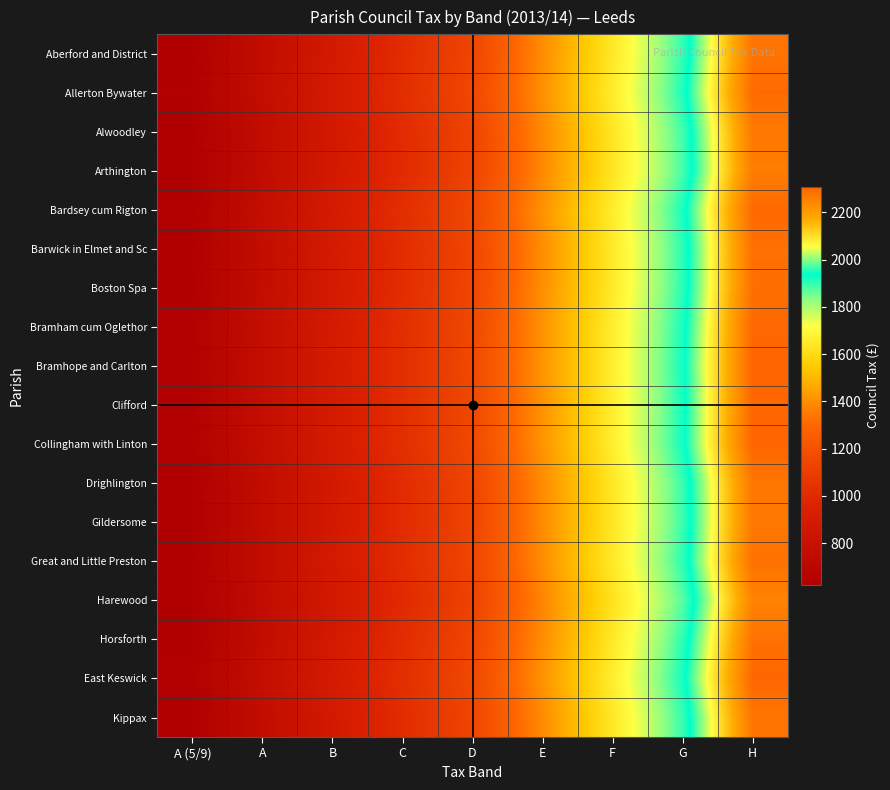

Reading left to right, what are all the values shown in this chart?

Aberford and District: A (5/9)=632.8	A=759.3	B=885.9	C=1012.4	D=1139.0	E=1392.1	F=1645.2	G=1898.3	H=2278.0
Allerton Bywater: A (5/9)=638.2	A=765.8	B=893.4	C=1021.1	D=1148.7	E=1404.0	F=1659.2	G=1914.5	H=2297.4
Alwoodley: A (5/9)=629.8	A=755.8	B=881.8	C=1007.7	D=1133.7	E=1385.6	F=1637.6	G=1889.5	H=2267.4
Arthington: A (5/9)=628.1	A=753.7	B=879.3	C=1005.0	D=1130.6	E=1381.8	F=1633.1	G=1884.3	H=2261.2
Bardsey cum Rigton: A (5/9)=639.1	A=767.0	B=894.8	C=1022.6	D=1150.4	E=1406.1	F=1661.7	G=1917.4	H=2300.9
Barwick in Elmet and Sc: A (5/9)=634.8	A=761.7	B=888.6	C=1015.6	D=1142.5	E=1396.5	F=1650.3	G=1904.2	H=2285.1
Boston Spa: A (5/9)=635.3	A=762.3	B=889.4	C=1016.4	D=1143.5	E=1397.6	F=1651.7	G=1905.8	H=2287.0
Bramham cum Oglethor: A (5/9)=639.8	A=767.7	B=895.7	C=1023.6	D=1151.6	E=1407.5	F=1663.4	G=1919.3	H=2303.2
Bramhope and Carlton: A (5/9)=641.3	A=769.5	B=897.8	C=1026.1	D=1154.3	E=1410.8	F=1667.3	G=1923.9	H=2308.6
Clifford: A (5/9)=640.2	A=768.2	B=896.2	C=1024.3	D=1152.3	E=1408.4	F=1664.4	G=1920.5	H=2304.6
Collingham with Linton: A (5/9)=641.2	A=769.5	B=897.7	C=1026.0	D=1154.2	E=1410.7	F=1667.2	G=1923.7	H=2308.4
Drighlington: A (5/9)=631.7	A=758.1	B=884.4	C=1010.8	D=1137.1	E=1389.8	F=1642.5	G=1895.2	H=2274.2
Gildersome: A (5/9)=630.8	A=757.0	B=883.1	C=1009.3	D=1135.4	E=1387.8	F=1640.1	G=1892.4	H=2270.9
Great and Little Preston: A (5/9)=634.6	A=761.5	B=888.4	C=1015.3	D=1142.2	E=1396.0	F=1649.9	G=1903.7	H=2284.4
Harewood: A (5/9)=624.5	A=749.4	B=874.3	C=999.2	D=1124.0	E=1373.8	F=1623.6	G=1873.4	H=2248.1
Horsforth: A (5/9)=633.9	A=760.6	B=887.4	C=1014.2	D=1141.0	E=1394.5	F=1648.1	G=1901.6	H=2281.9
East Keswick: A (5/9)=640.5	A=768.6	B=896.7	C=1024.8	D=1153.0	E=1409.2	F=1665.4	G=1921.6	H=2305.9
Kippax: A (5/9)=632.3	A=758.8	B=885.2	C=1011.7	D=1138.1	E=1391.0	F=1644.0	G=1896.9	H=2276.3